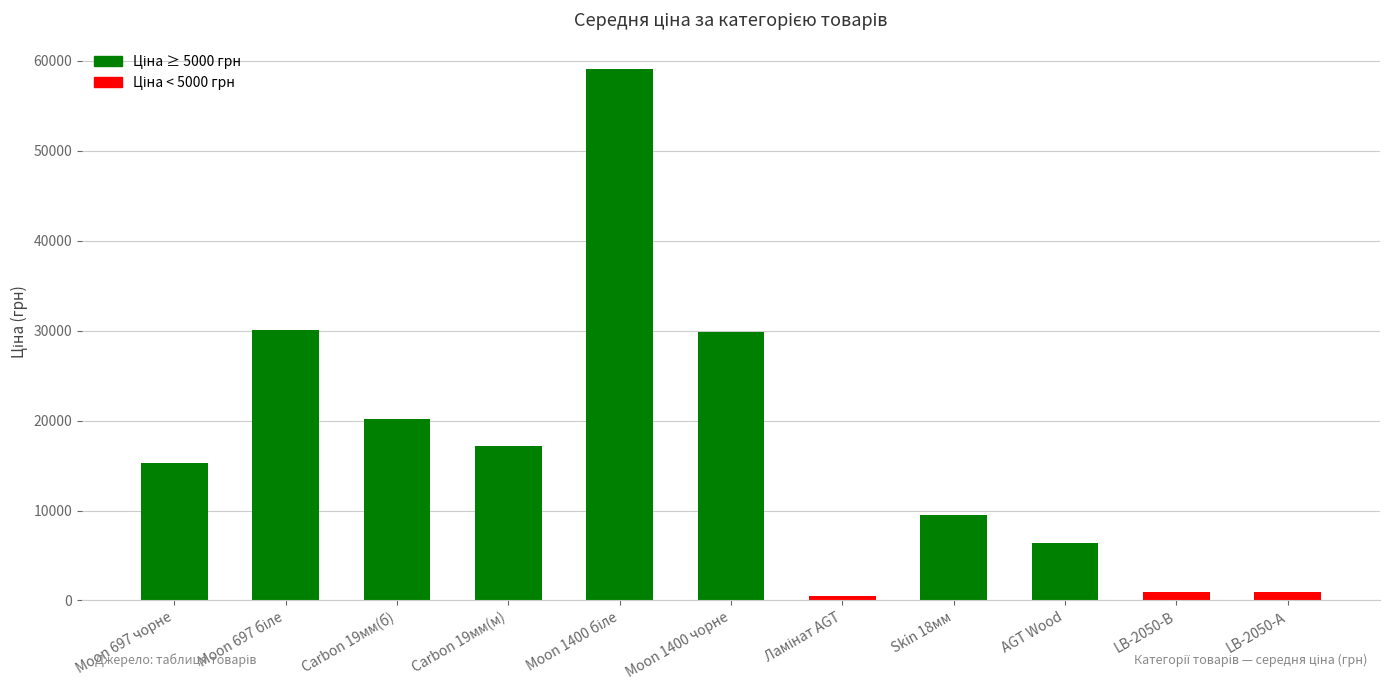

What is the average value?

17264.0